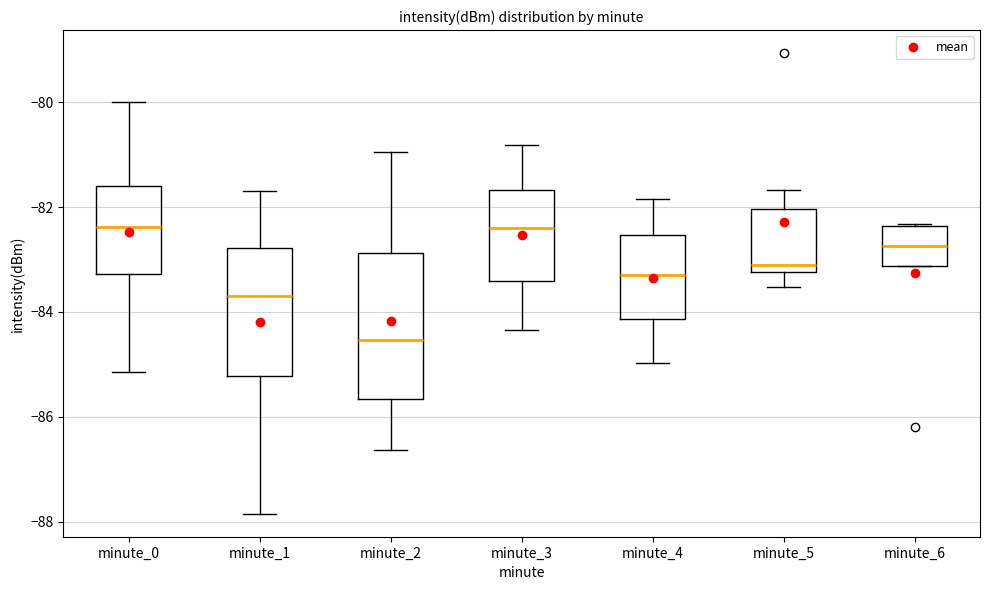

Comparing the boxes themselves (not the whiskers), which one is the tallest?

minute_2